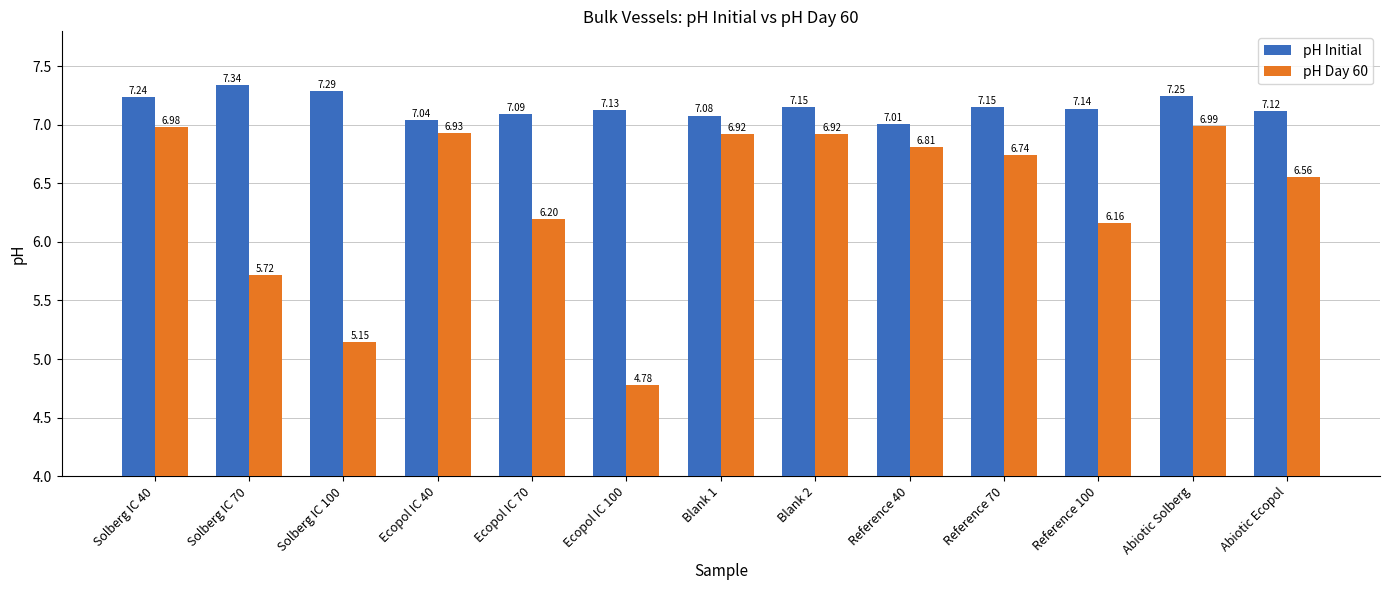

Which series has the widest spread of values?

pH Day 60